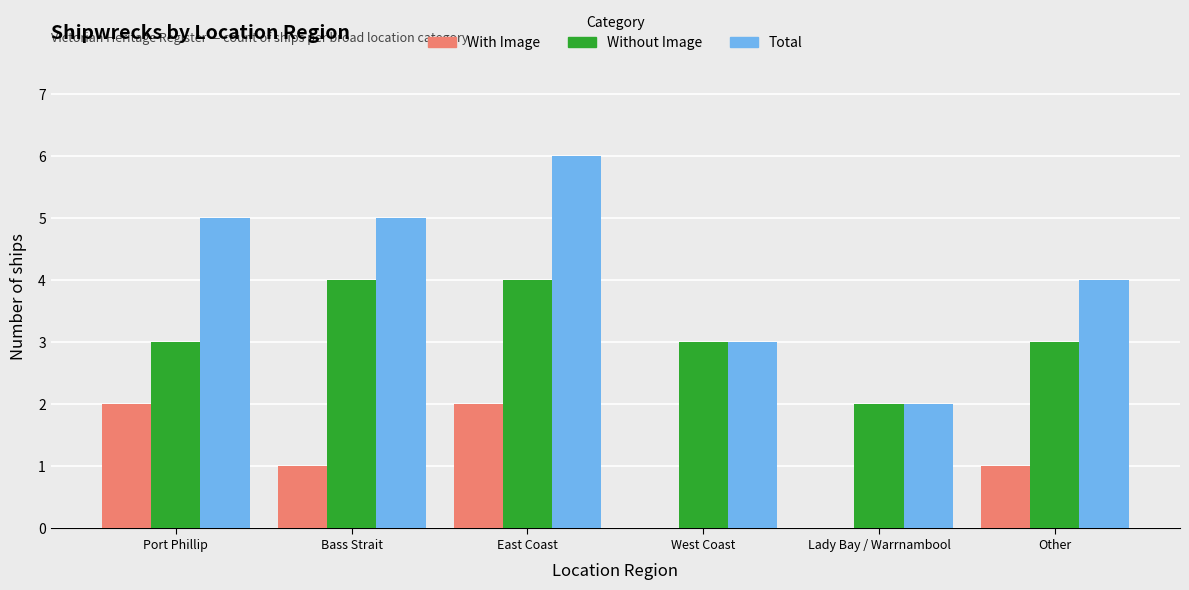

At which category is the sum across all series the highest?

East Coast